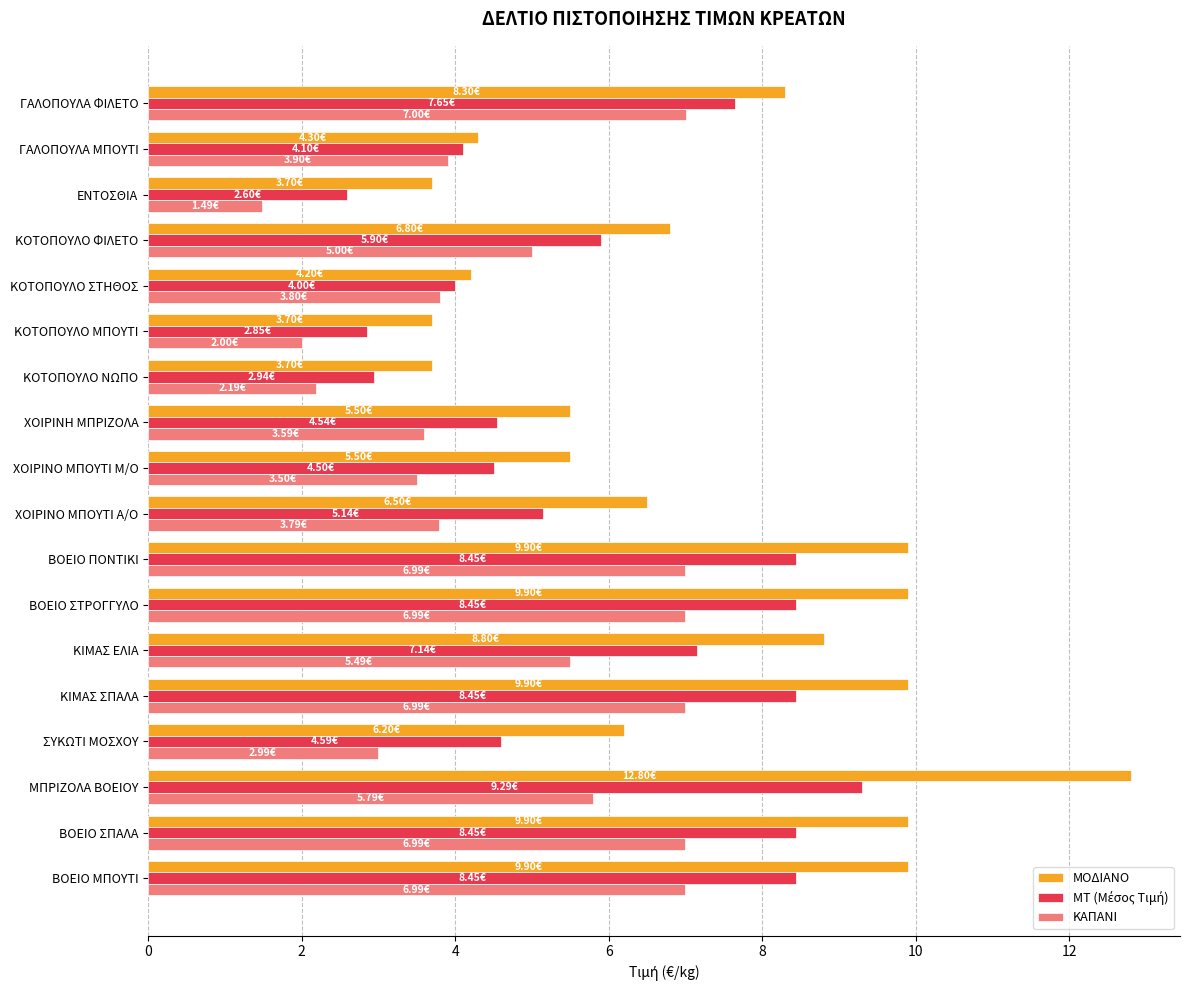

What is the difference between the second highest and second lowest values in the ΜΟΔΙΑΝΟ series?

6.2